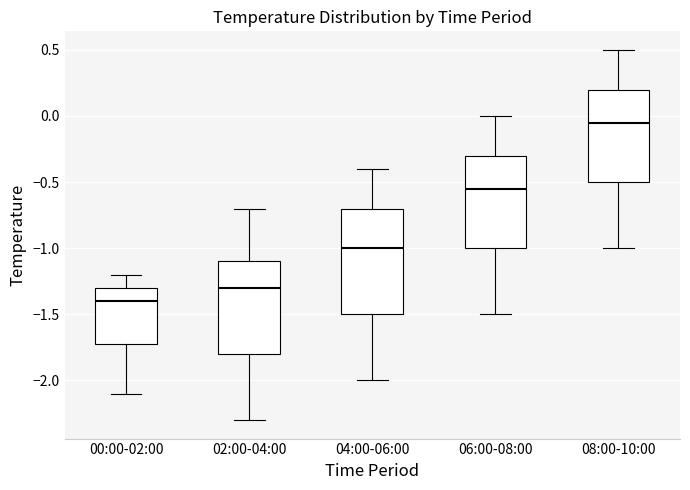

Comparing the boxes themselves (not the whiskers), which one is the tallest?

04:00-06:00